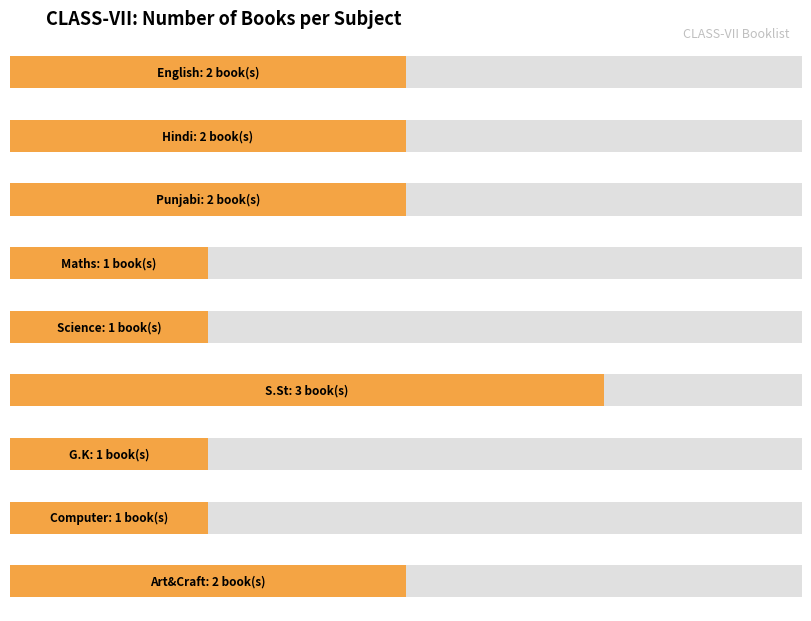

Are the bars grouped side by side (vs. stacked)?

No